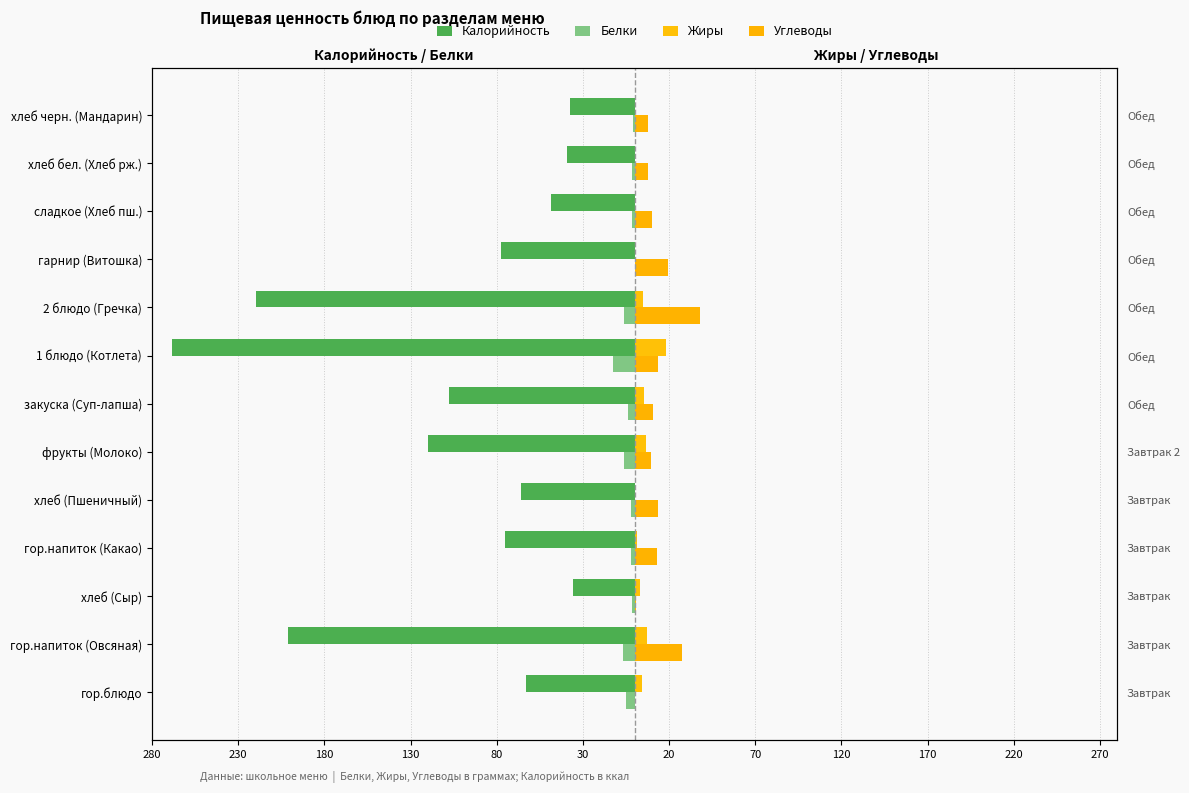

What are all the series names shown in the legend?

Калорийность, Белки, Жиры, Углеводы